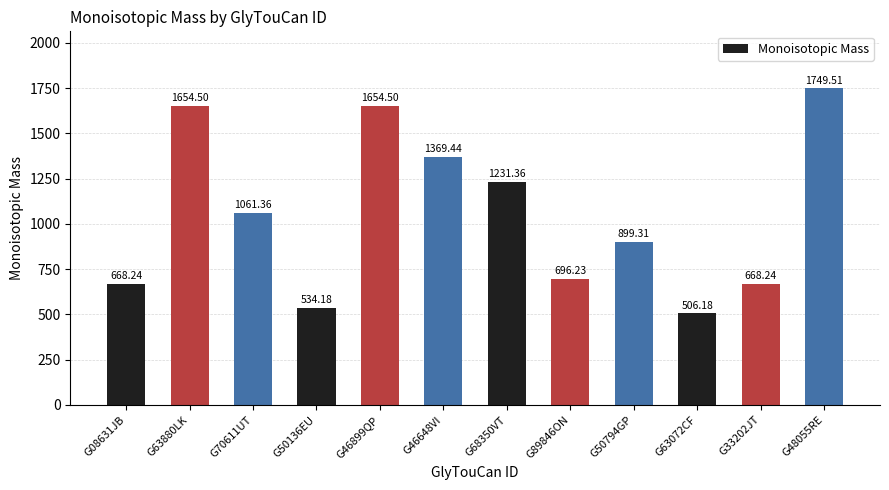

What is the label of the 6th bar from the right?

G68350VT